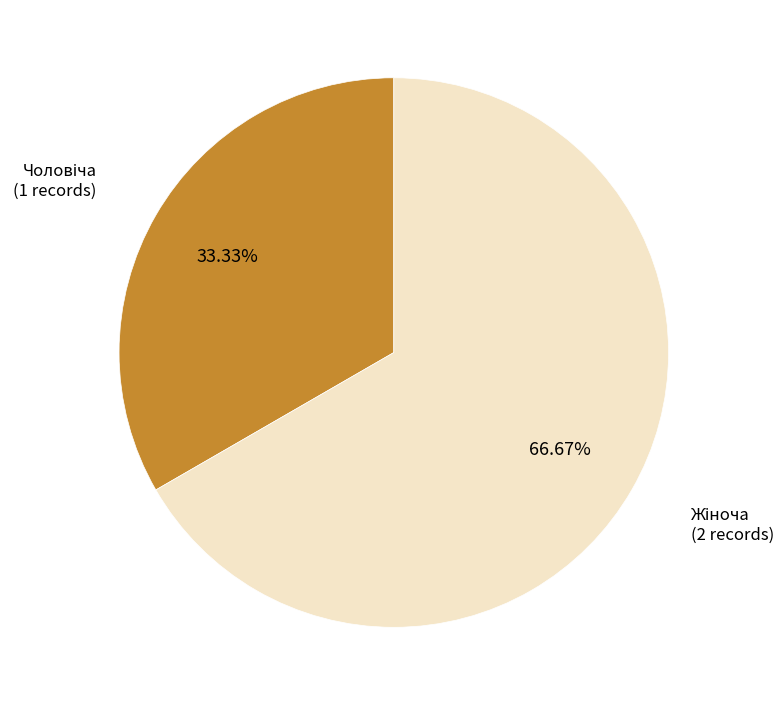

Does any single category account for the majority?

Yes